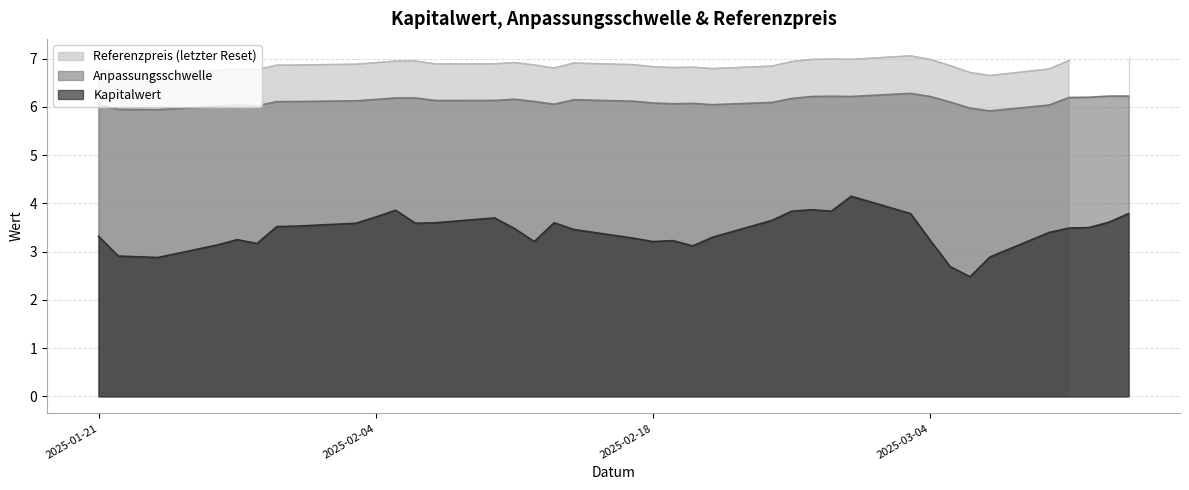

True or false: Kapitalwert and Anpassungsschwelle intersect in this chart.

False